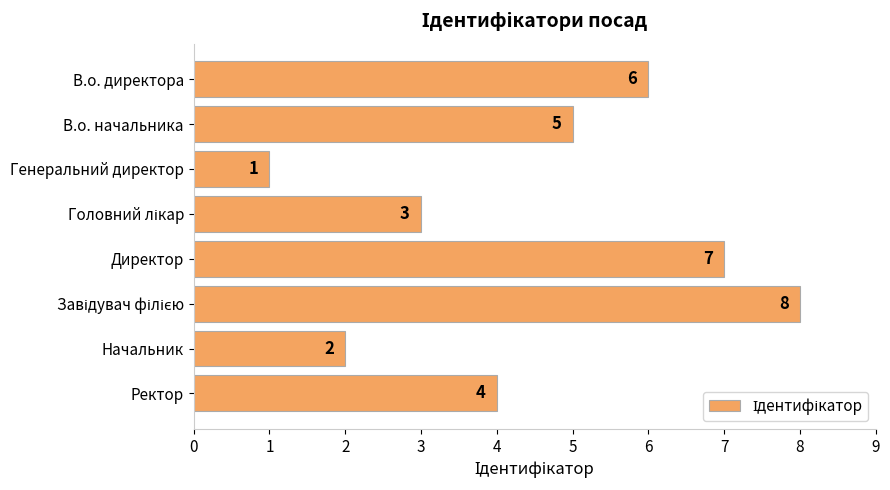

What is the label of the 8th bar from the top?

Ректор